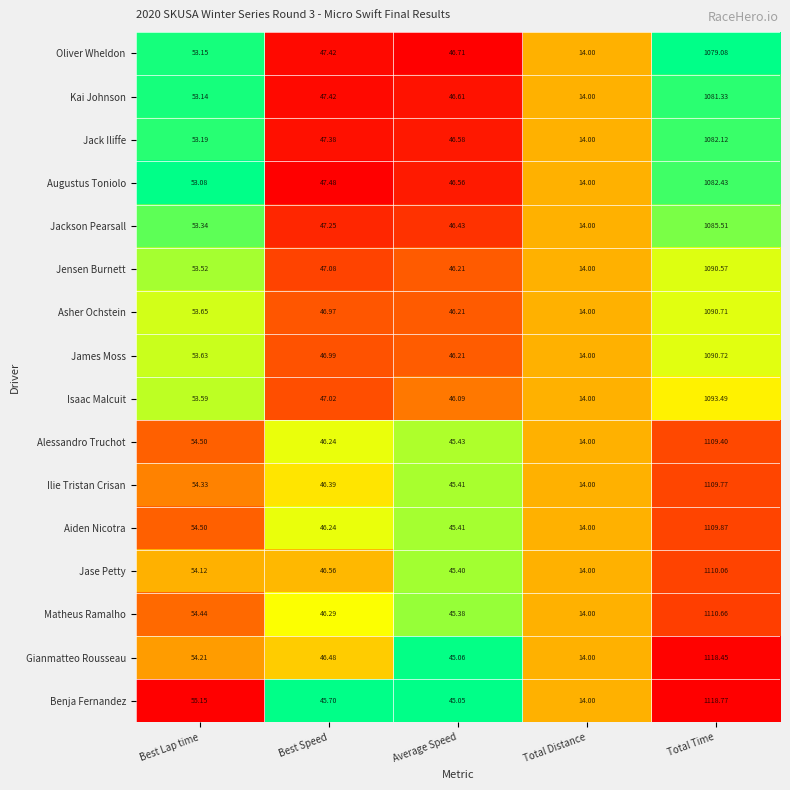

Which category has the highest value in the Augustus Toniolo series?

Total Time